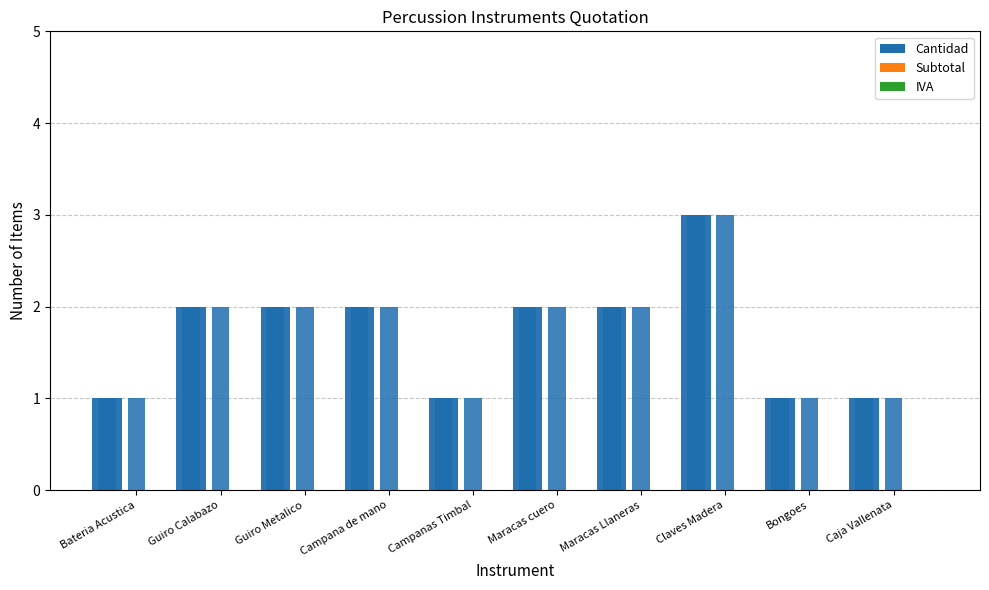

How many categories are shown in the chart?

10